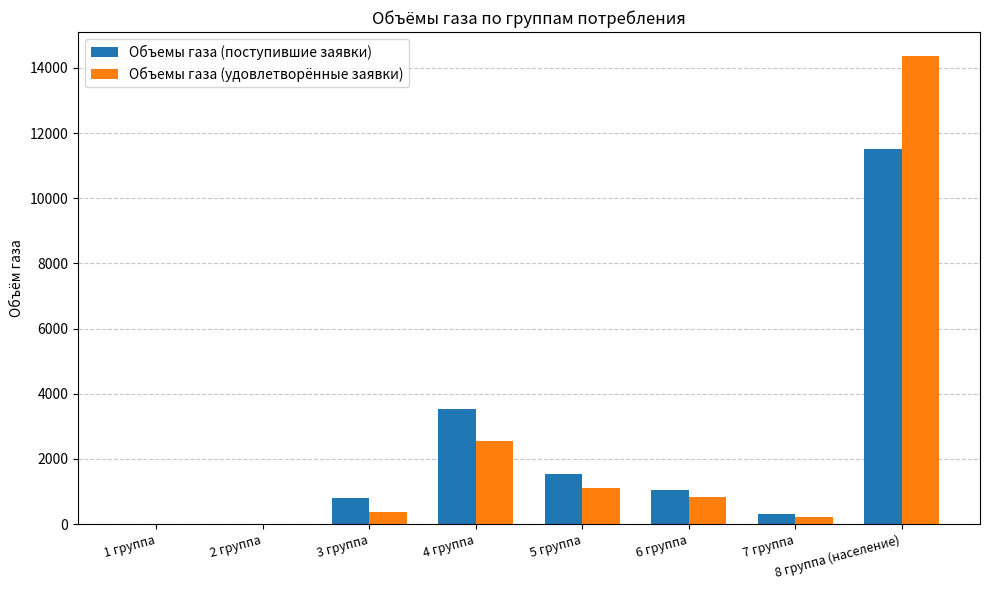

At which category is the sum across all series the highest?

8 группа (население)